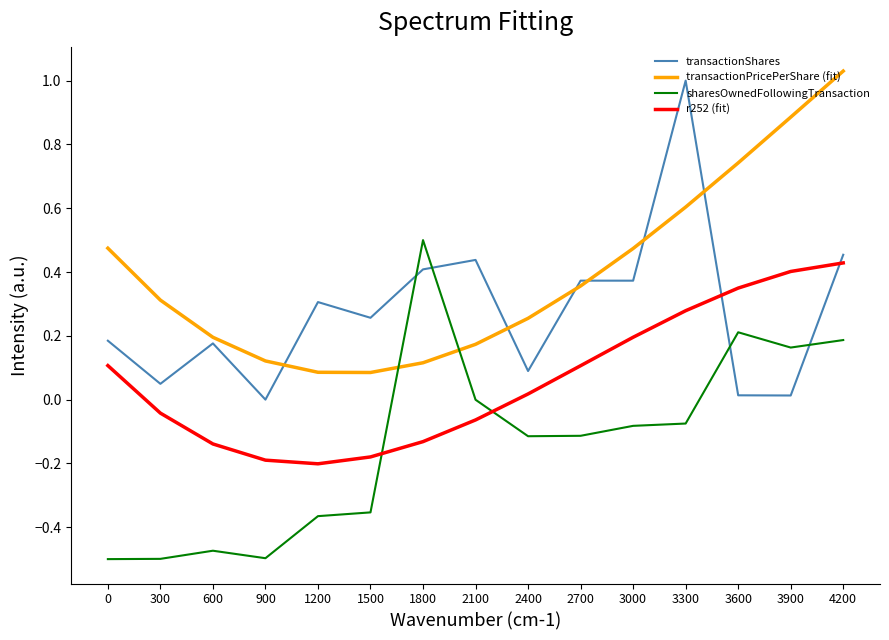

Is it true that transactionShares equals -0.5 at 900?

False